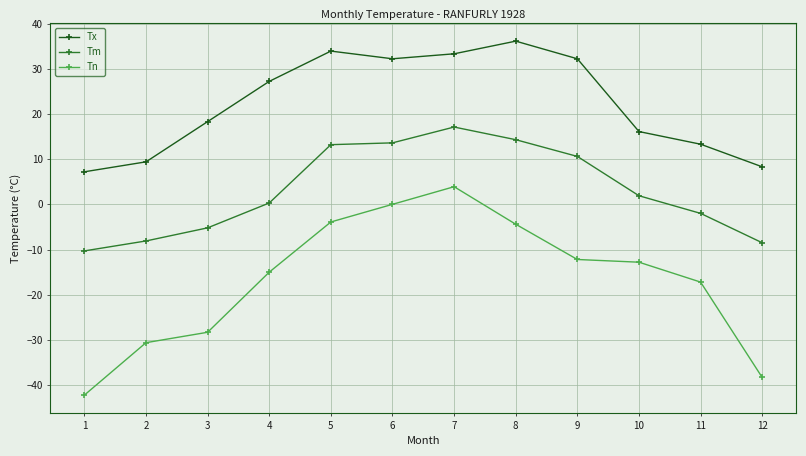

What is the average value of the Tm series?

3.1